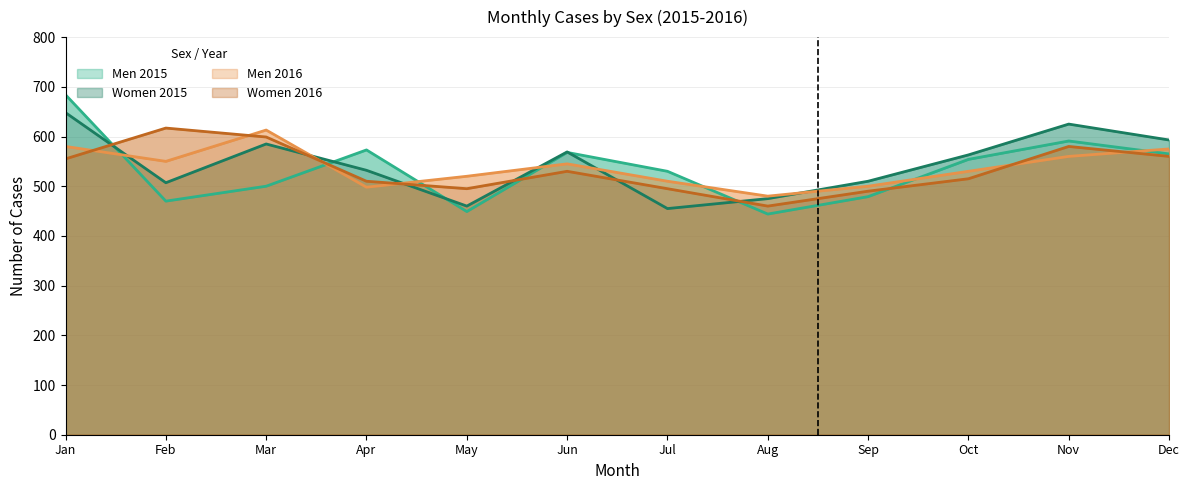

Which series has the widest spread of values?

Men_2015